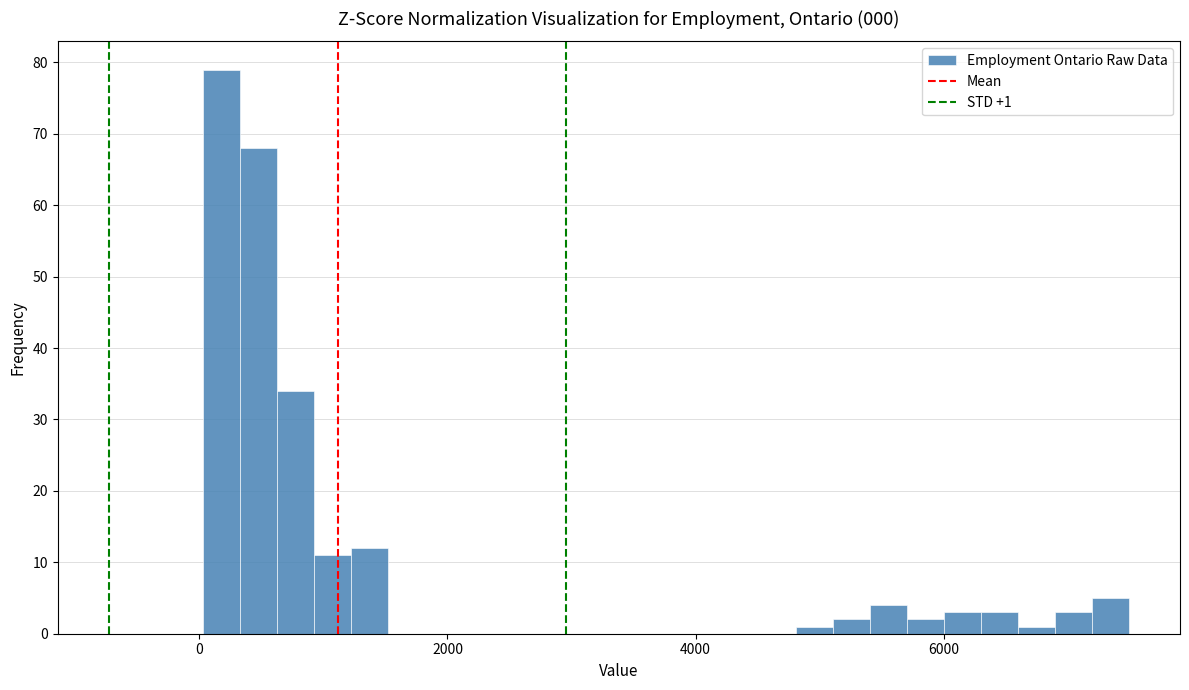

Read against the x-axis, roughly where is the centre of the tallest bar?

200